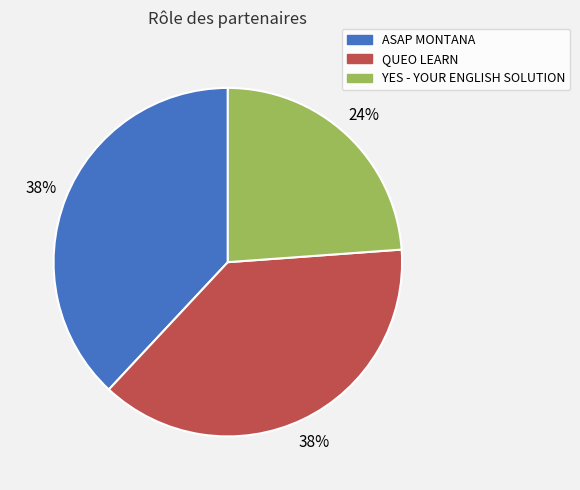

The QUEO LEARN slice represents 52% of the pie. True or false?

False